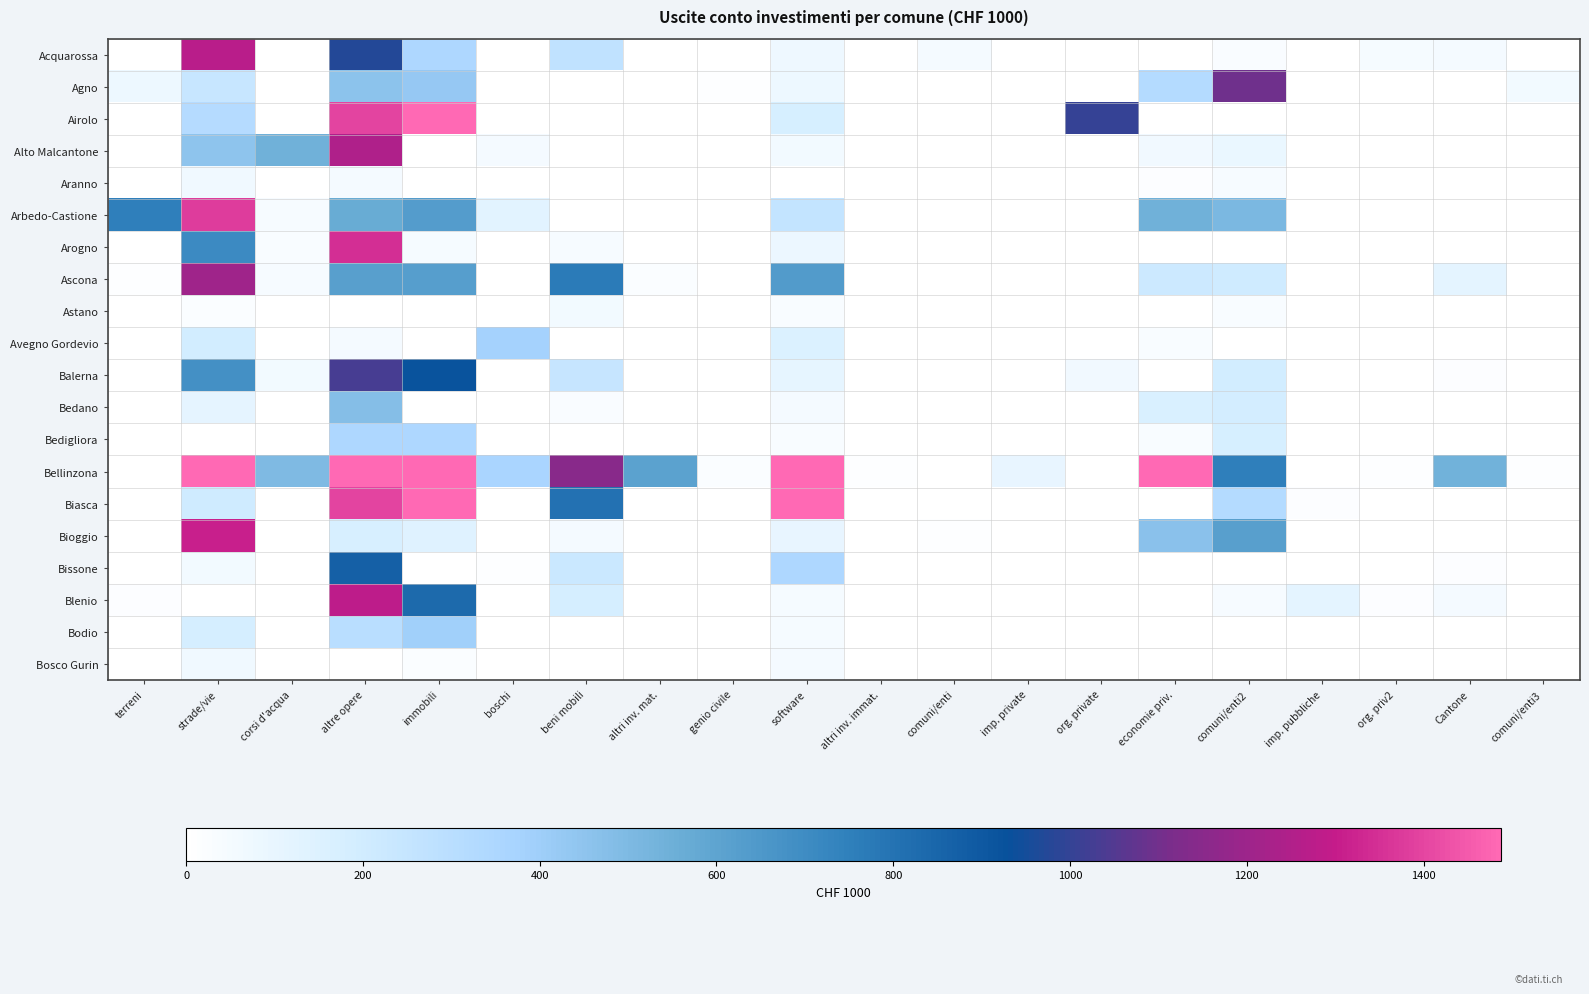

Between genio civile and comuni/enti3, which series saw the biggest shift?

Agno